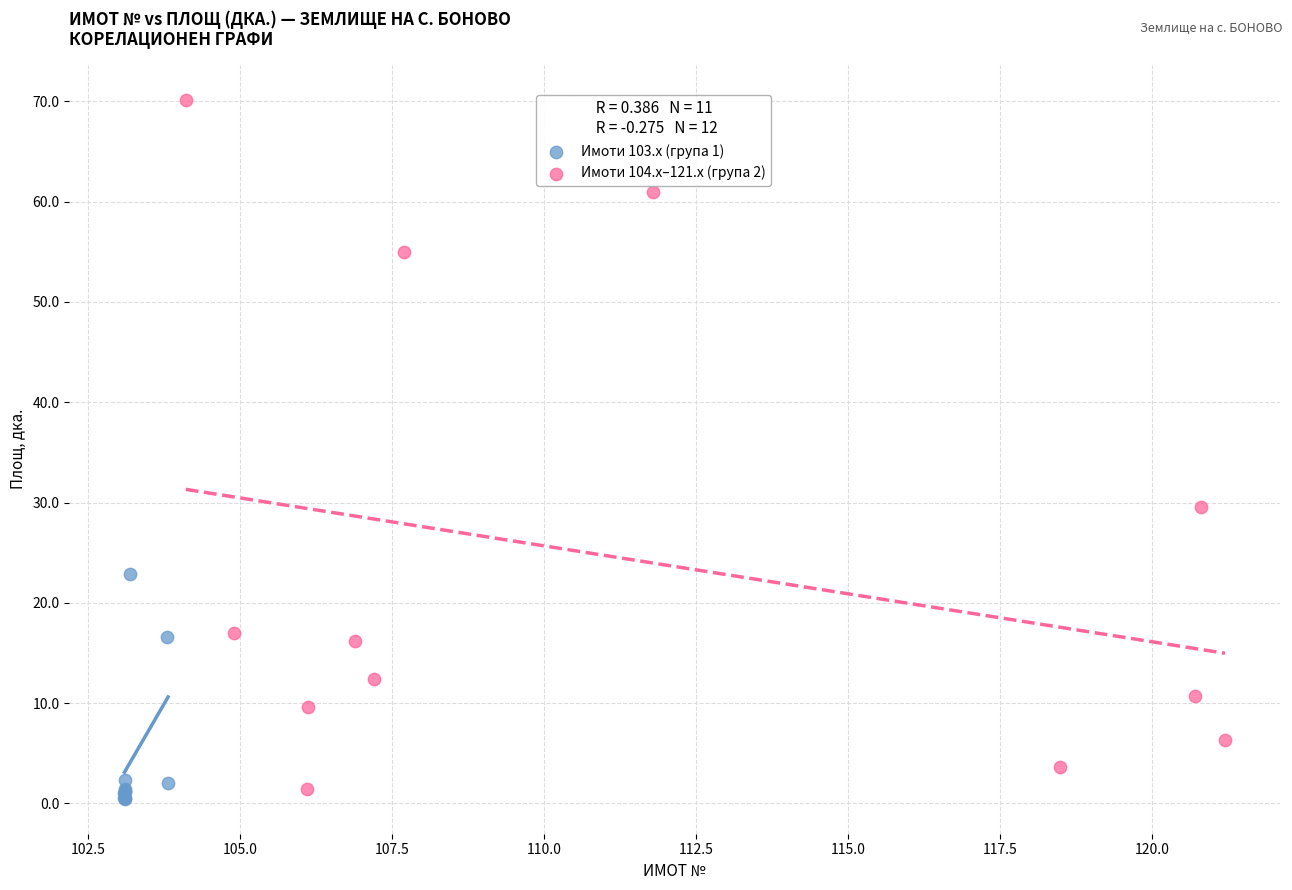

Which series reaches the minimum Y coordinate?

Имоти 103.x (група 1)